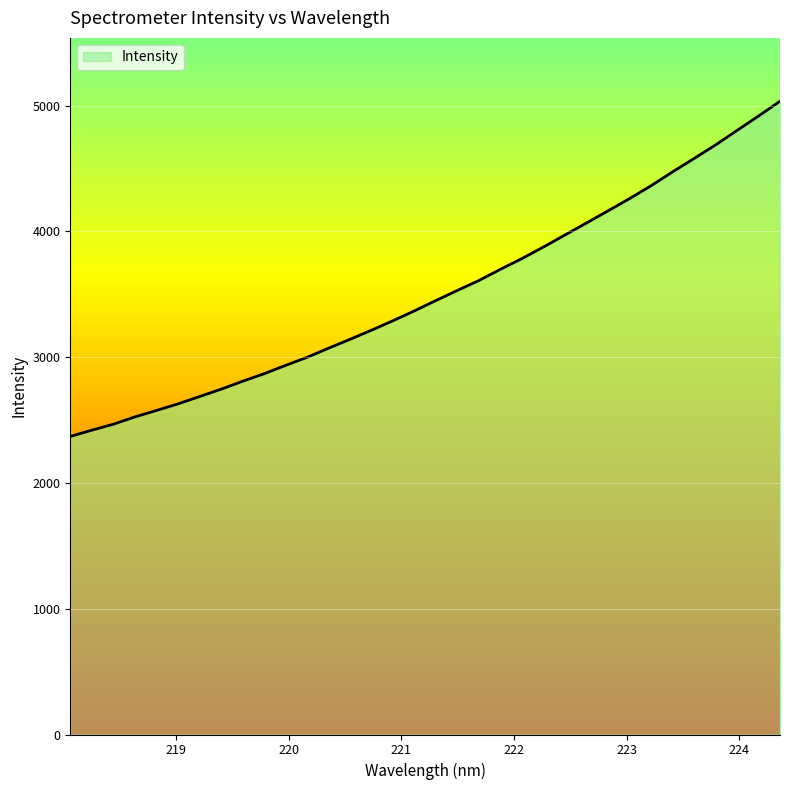

What is the difference between the maximum and minimum values?

2664.8